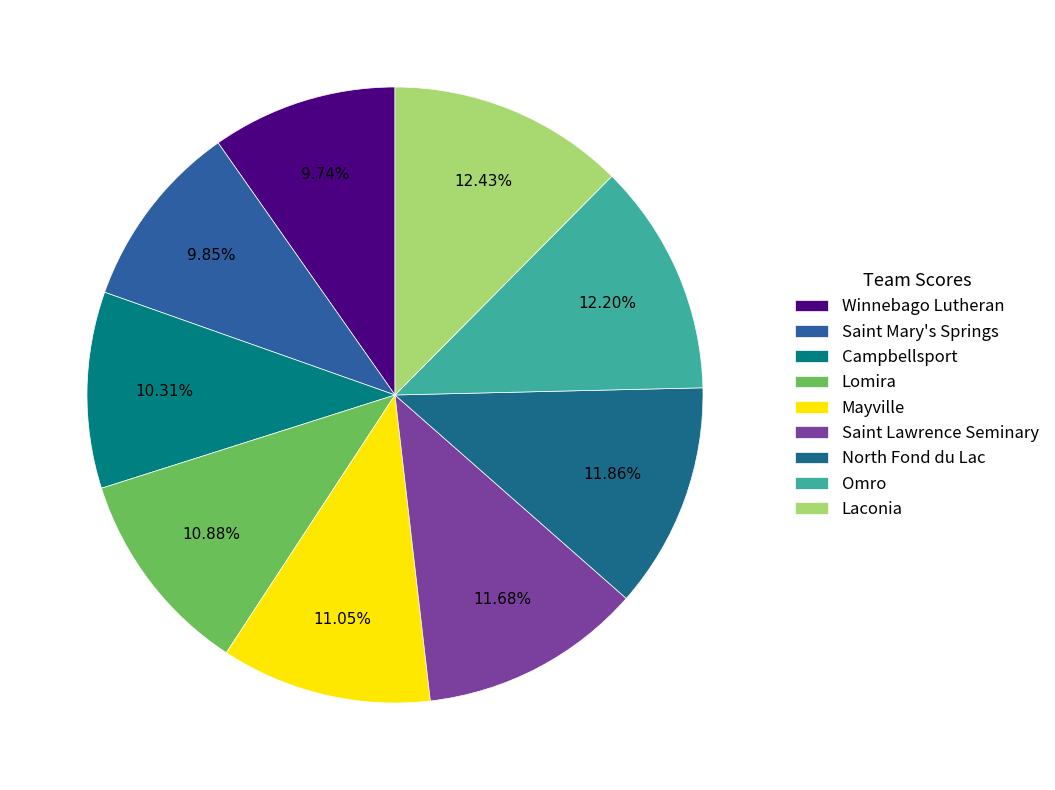

Rank the categories by value from highest to lowest.

Laconia, Omro, North Fond du Lac, Saint Lawrence Seminary, Mayville, Lomira, Campbellsport, Saint Mary's Springs, Winnebago Lutheran